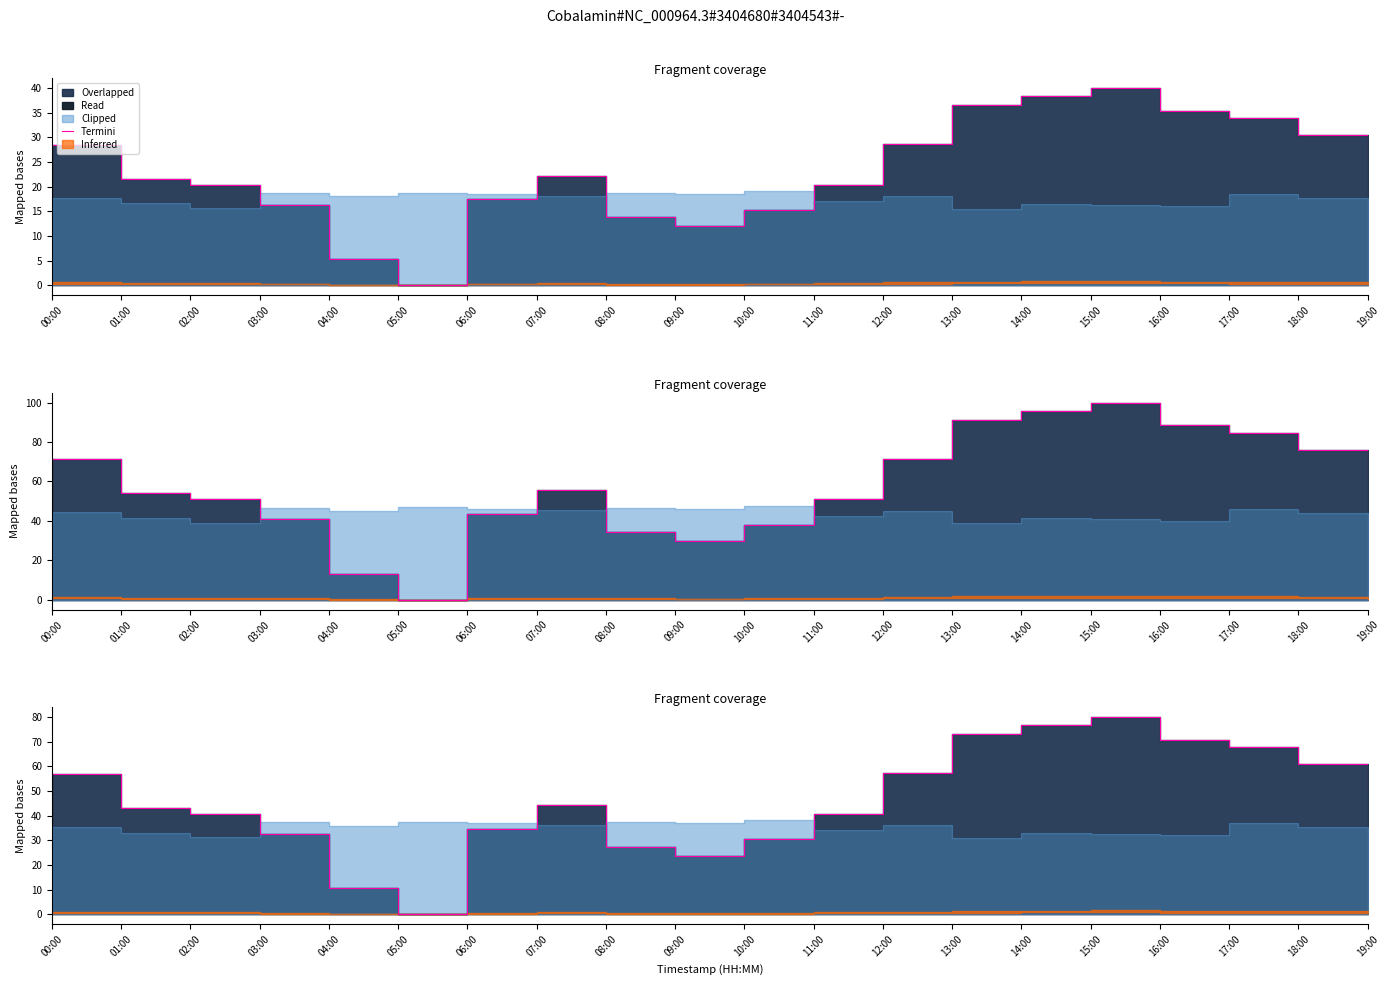

Approximately how many times larger is the value at 00:00 compared to 03:00?

1.7